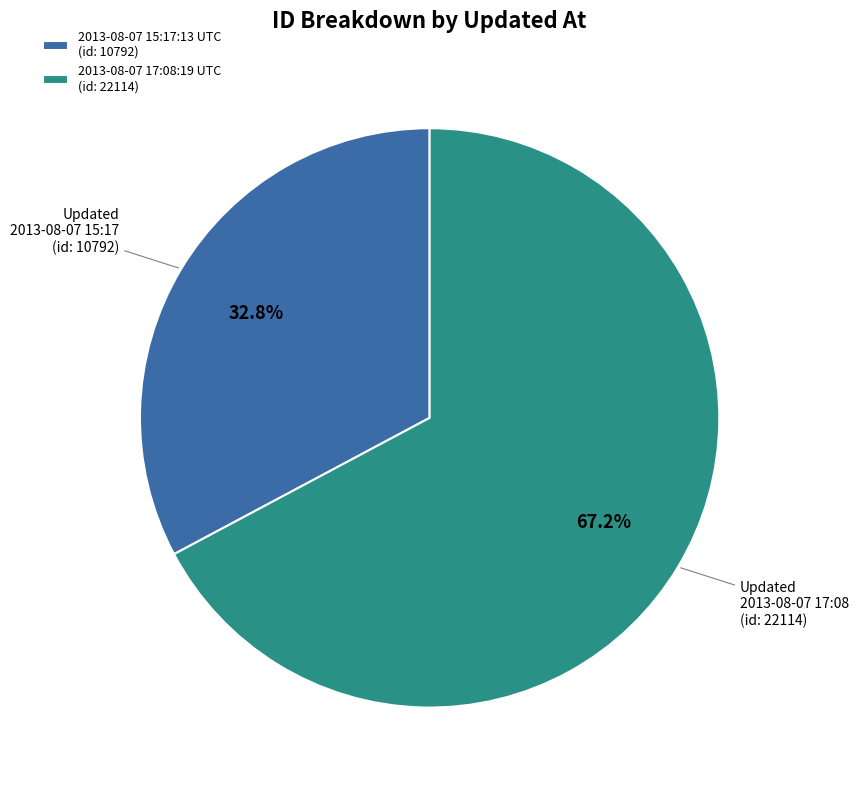

True or false: 2013-08-07 17:08:19 UTC accounts for 75% of the total.

False